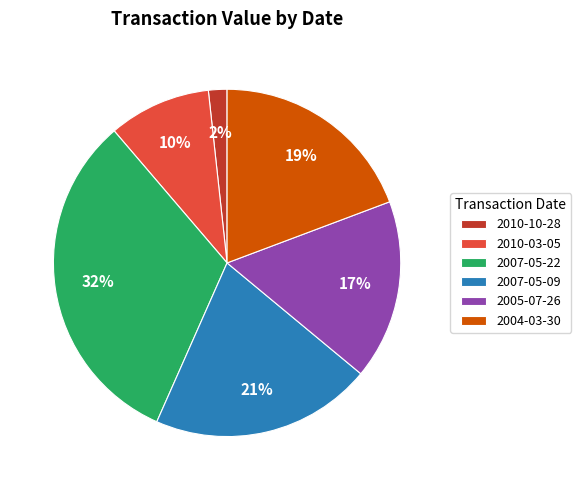

The 2010-03-05 slice represents 1% of the pie. True or false?

False